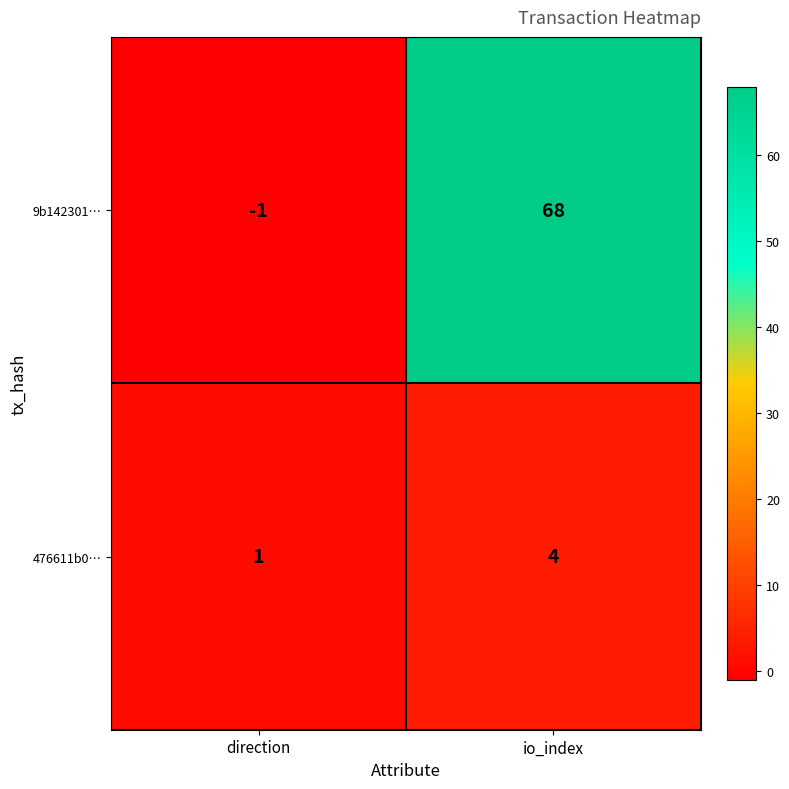

At which category is the sum across all series the highest?

io_index